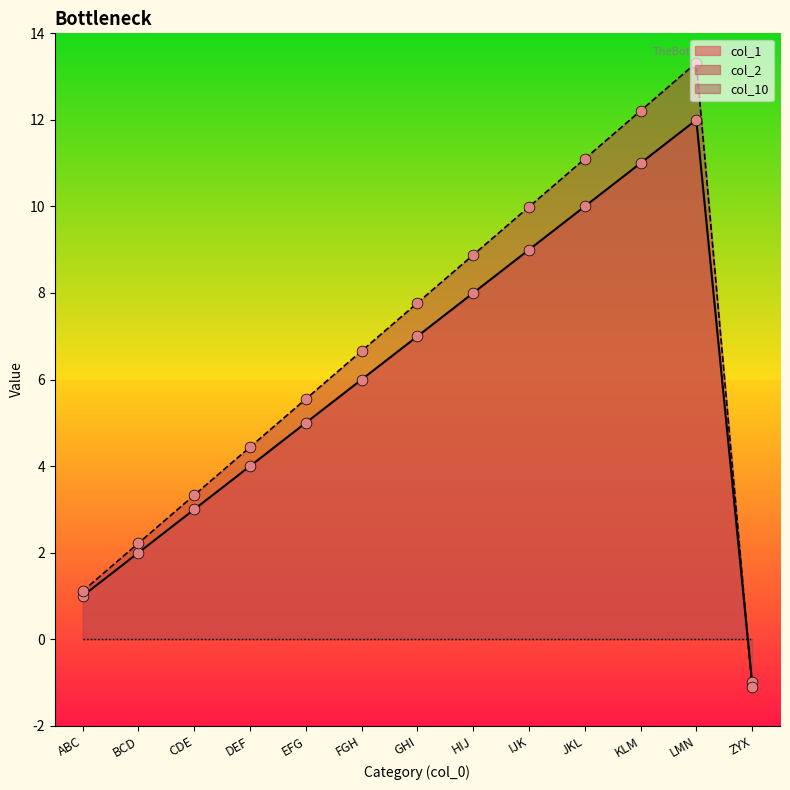

At which category is the sum across all series the highest?

LMN